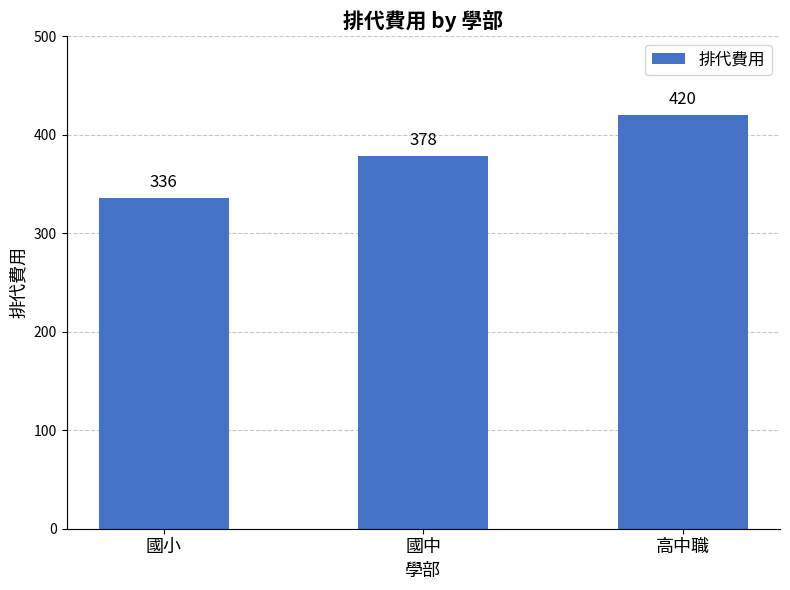

What is the difference between the values at 高中職 and 國小?

84